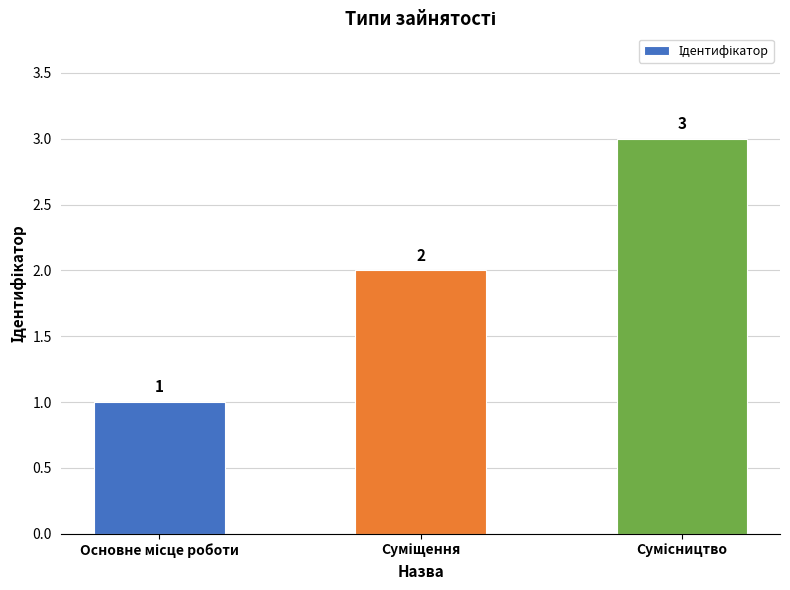

How many values are between 1 and 3?

3